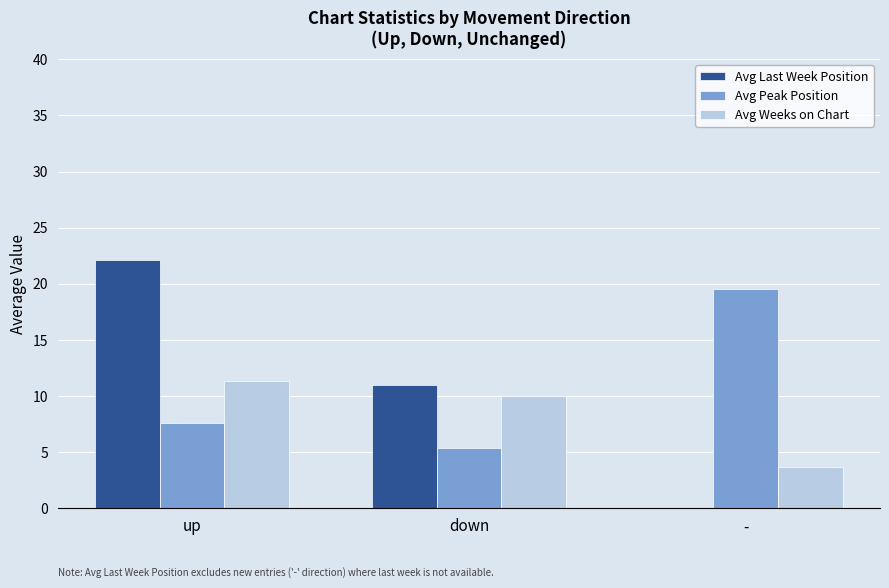

Count the number of categories in the chart.

3